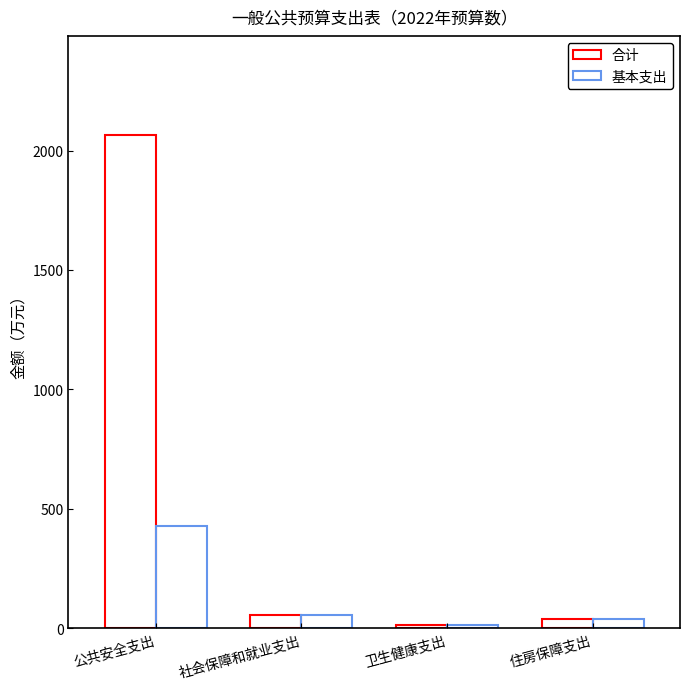

Rank the series by their average value, from lowest to highest.

基本支出, 合计